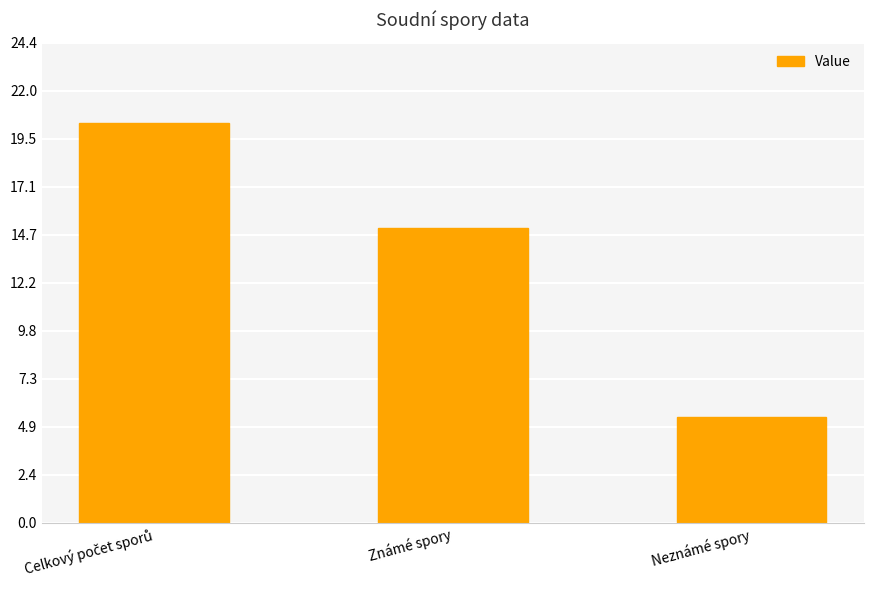

What is the greatest value displayed?

20.4